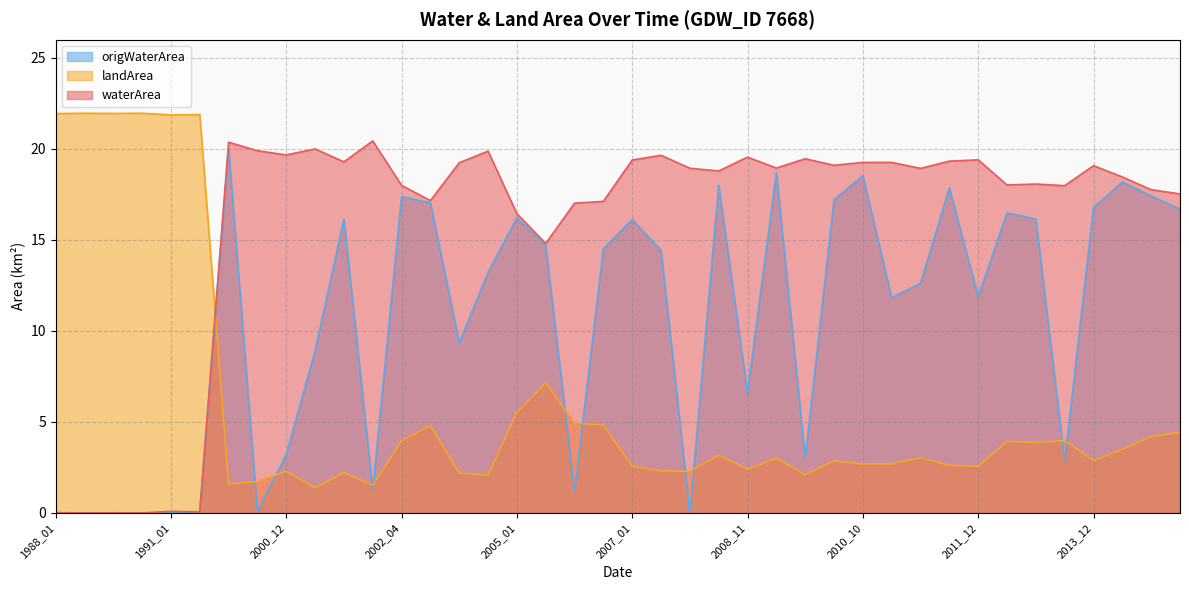

What is the total value across all series at 2003_07?

30.8